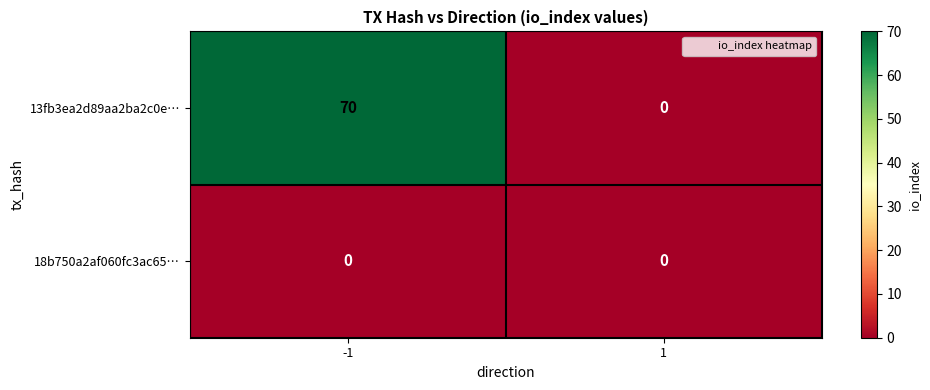

How many values in 13fb3ea2d89aa2ba2c0e… are above zero?

1